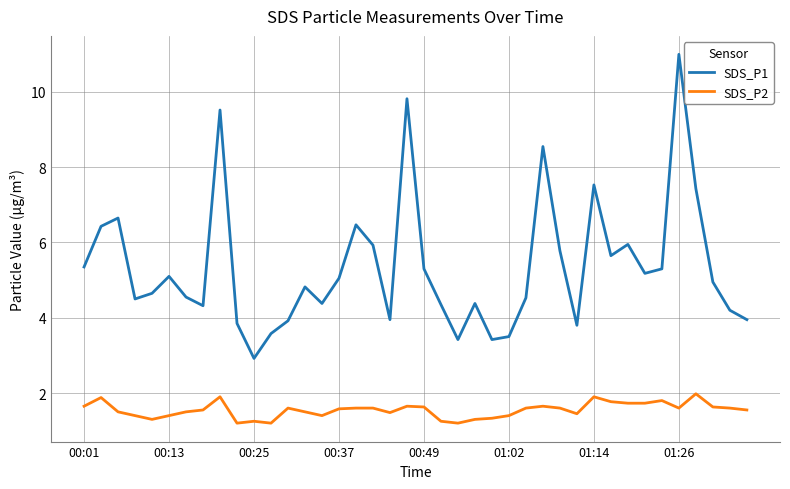

Rank the series by their maximum value, from highest to lowest.

SDS_P1, SDS_P2